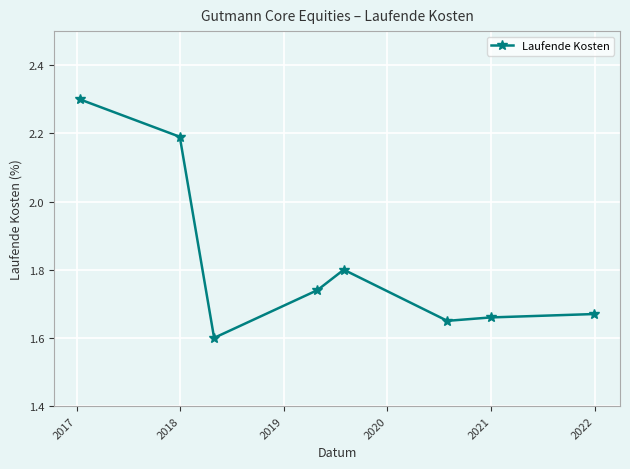

What is the value of the 1st point from the left?

2.3